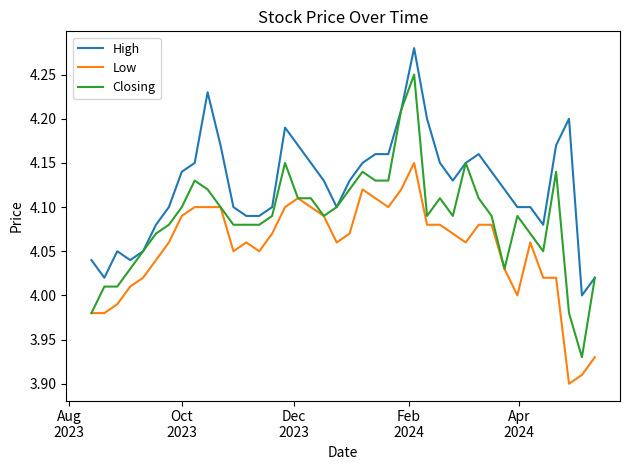

Which series has the widest spread of values?

Closing